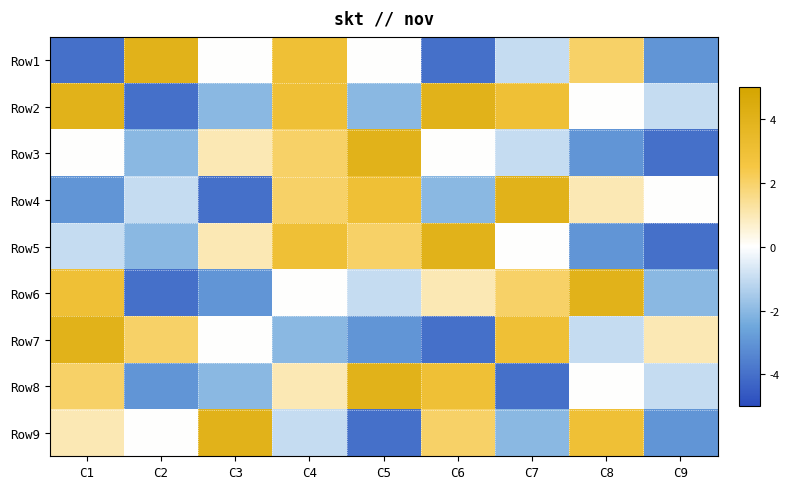

Reading left to right, list all the values displayed in this chart.

Row1: C1=-4	C2=4	C3=0	C4=3	C5=0	C6=-4	C7=-1	C8=2	C9=-3
Row2: C1=4	C2=-4	C3=-2	C4=3	C5=-2	C6=4	C7=3	C8=0	C9=-1
Row3: C1=0	C2=-2	C3=1	C4=2	C5=4	C6=0	C7=-1	C8=-3	C9=-4
Row4: C1=-3	C2=-1	C3=-4	C4=2	C5=3	C6=-2	C7=4	C8=1	C9=0
Row5: C1=-1	C2=-2	C3=1	C4=3	C5=2	C6=4	C7=0	C8=-3	C9=-4
Row6: C1=3	C2=-4	C3=-3	C4=0	C5=-1	C6=1	C7=2	C8=4	C9=-2
Row7: C1=4	C2=2	C3=0	C4=-2	C5=-3	C6=-4	C7=3	C8=-1	C9=1
Row8: C1=2	C2=-3	C3=-2	C4=1	C5=4	C6=3	C7=-4	C8=0	C9=-1
Row9: C1=1	C2=0	C3=4	C4=-1	C5=-4	C6=2	C7=-2	C8=3	C9=-3